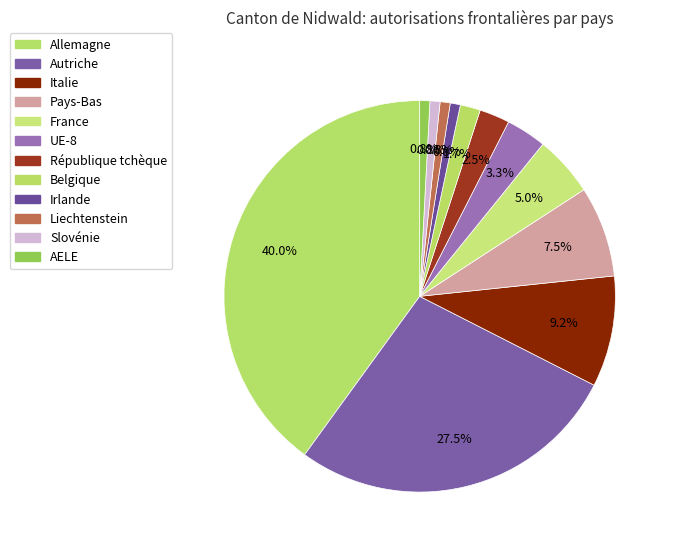

How many slices are in this pie chart?

12